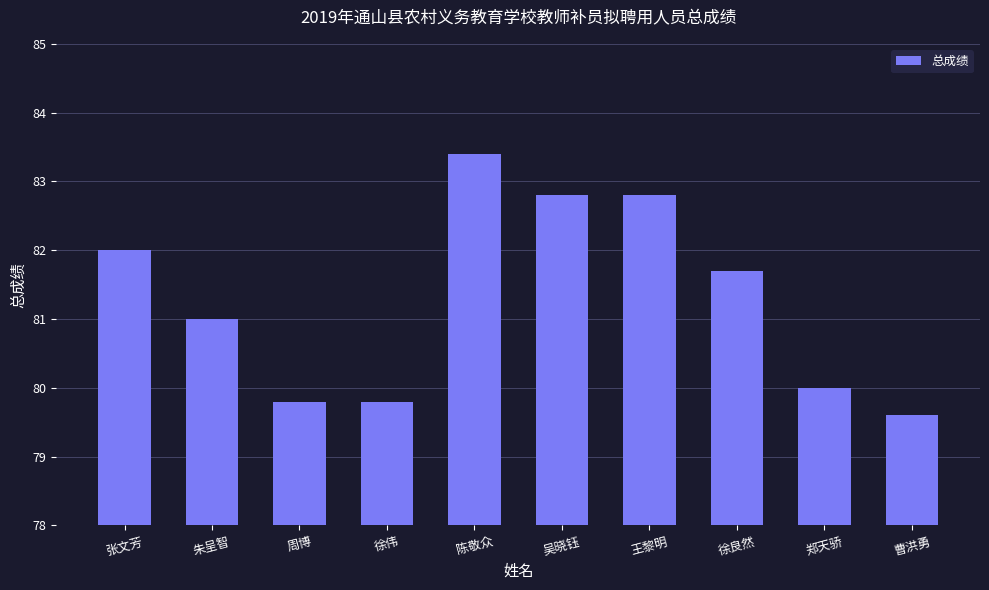

What is the label of the 1st bar from the left?

张文芳